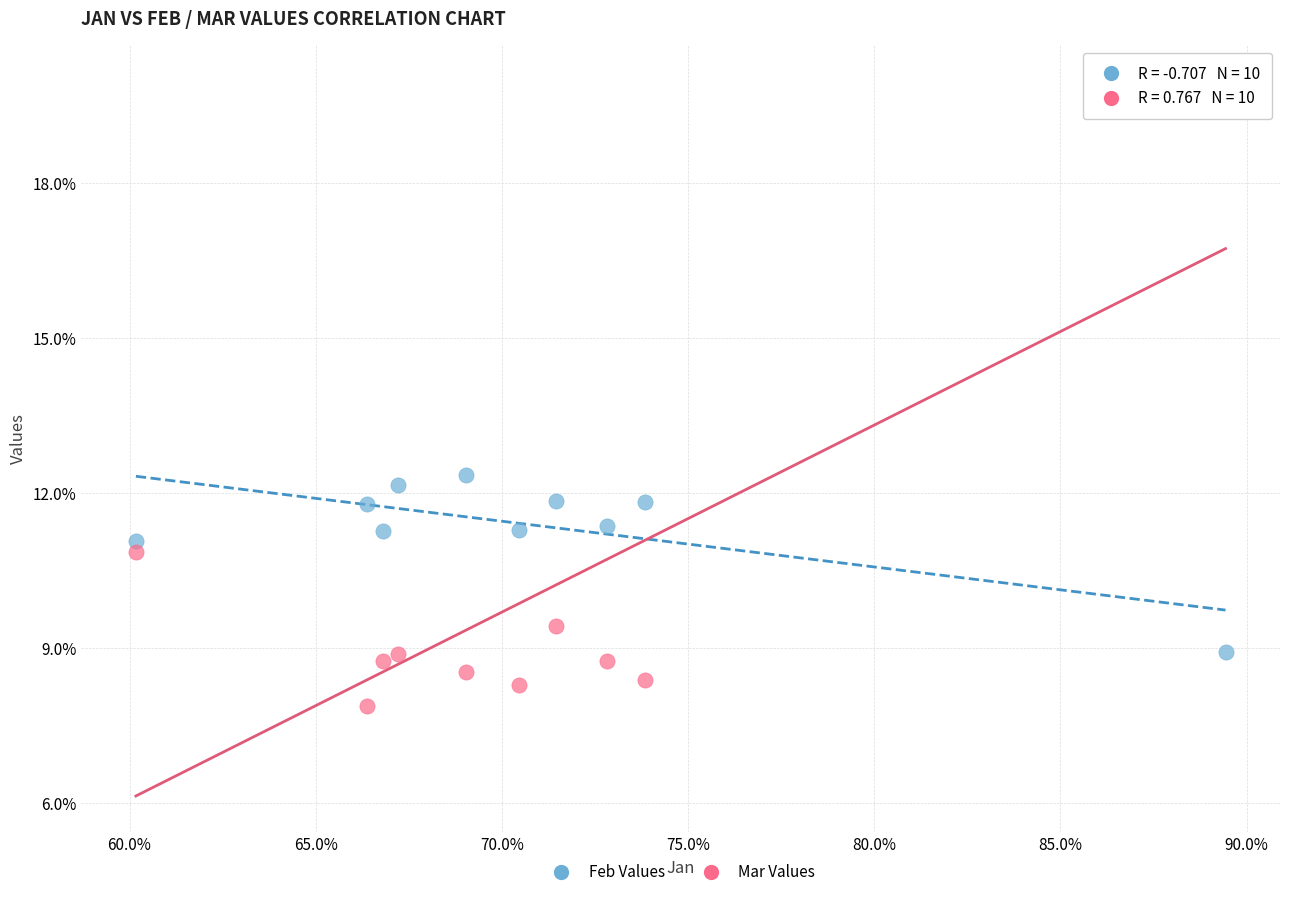

Which series reaches the minimum Y coordinate?

Mar Values